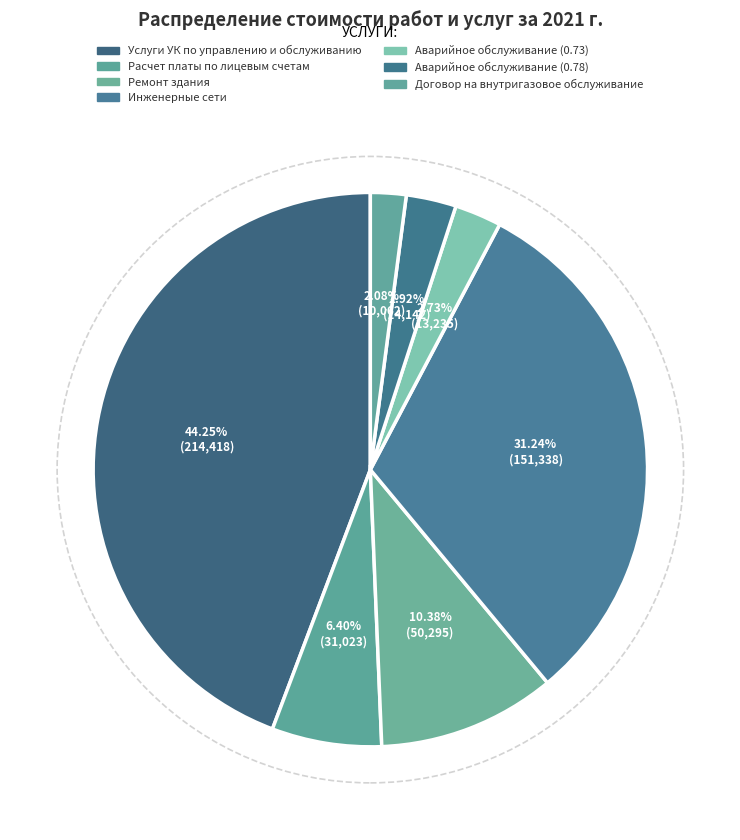

To the nearest percent, what is the difference between the largest and smallest slice percentages?

42%